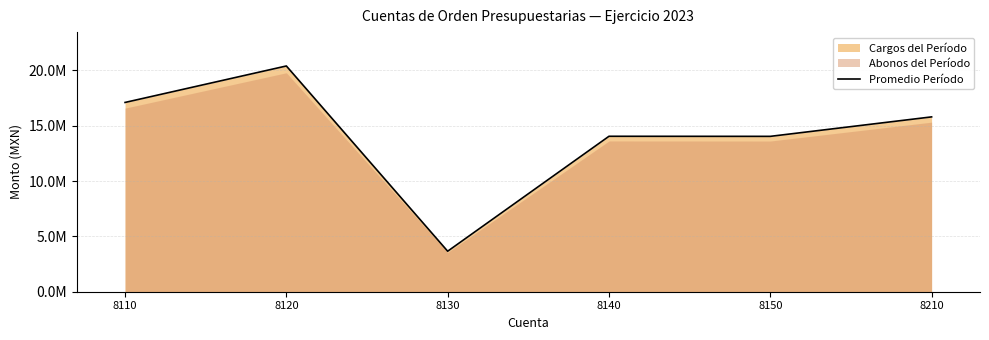

How many interior local peaks (higher than both neighbors) does the data have?

2